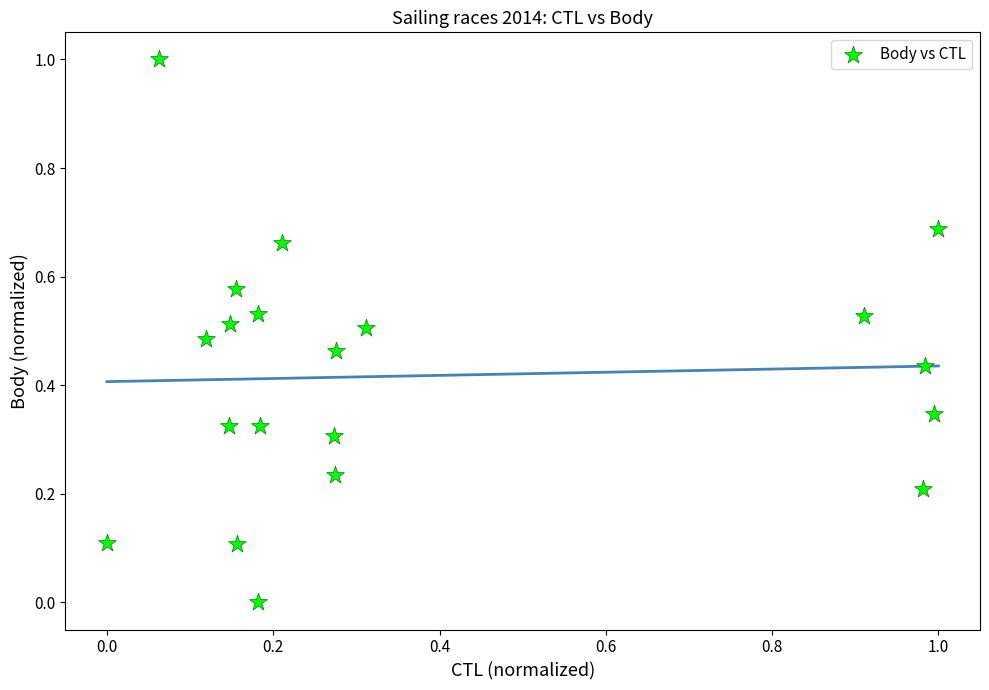

What is the range of X values (max minus min)?

1.0